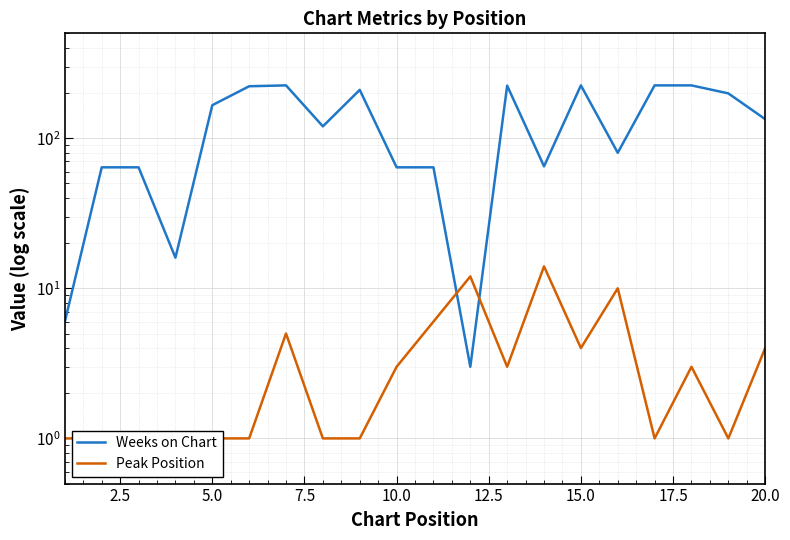

What is the smallest value displayed?

1